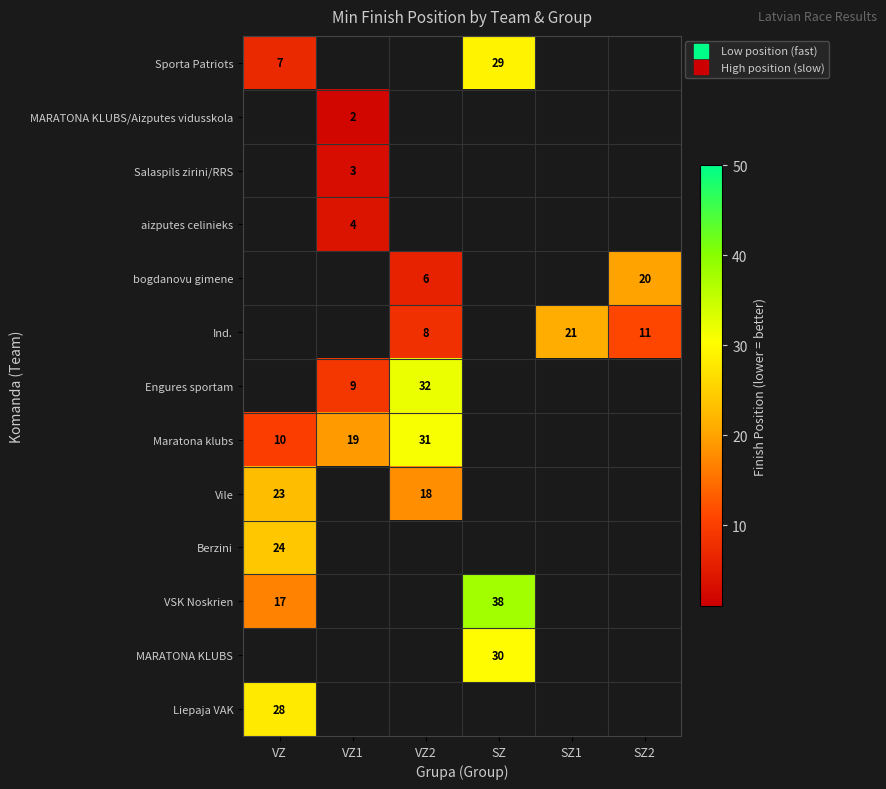

Where is Sporta Patriots nearest to the value 18?

VZ